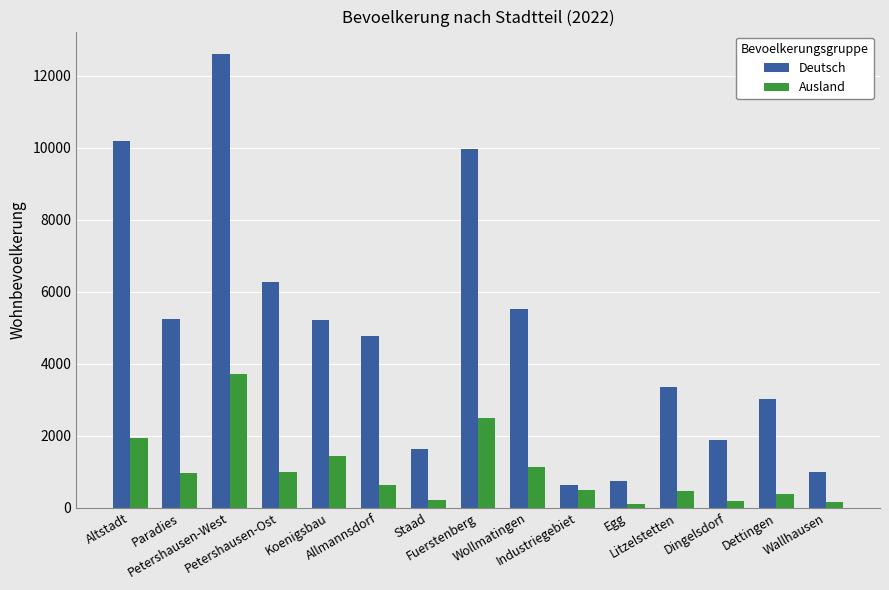

Which series has the widest spread of values?

Deutsch